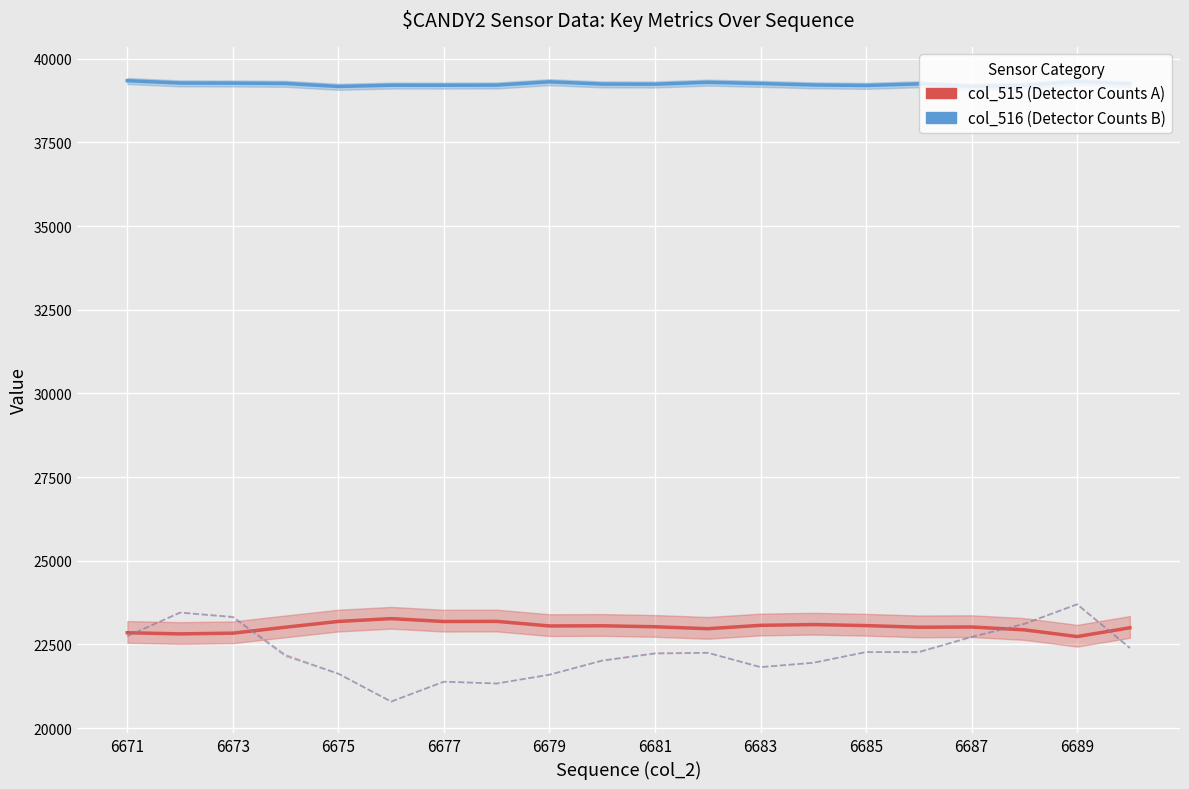

What position from the left is 6681?

11